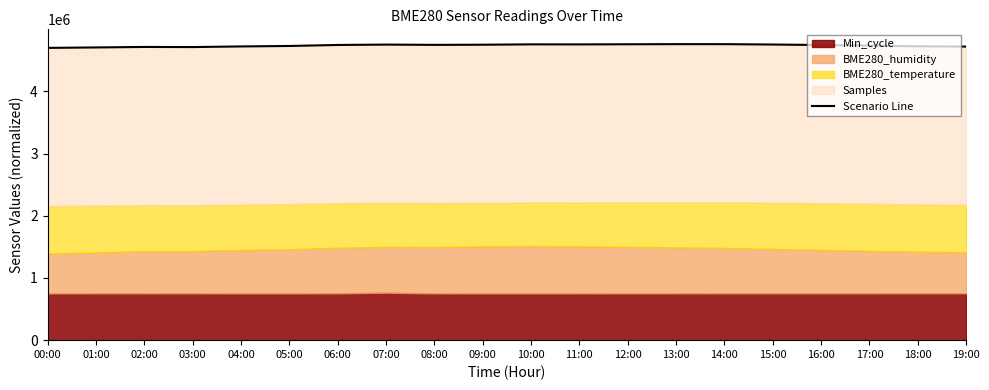

What is the change in value from 07:00 to 14:00?

+7018.7